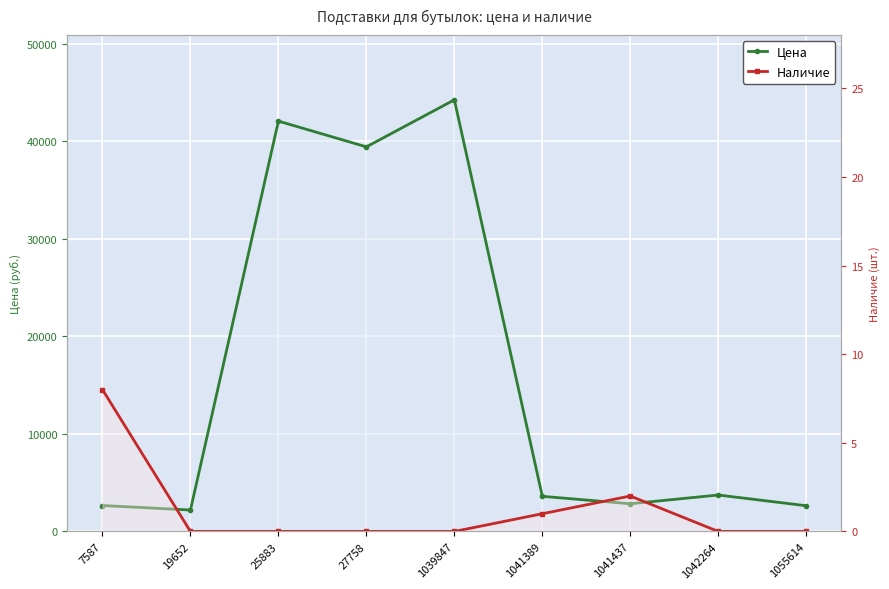

What value does the Наличие series have at 7587?

8